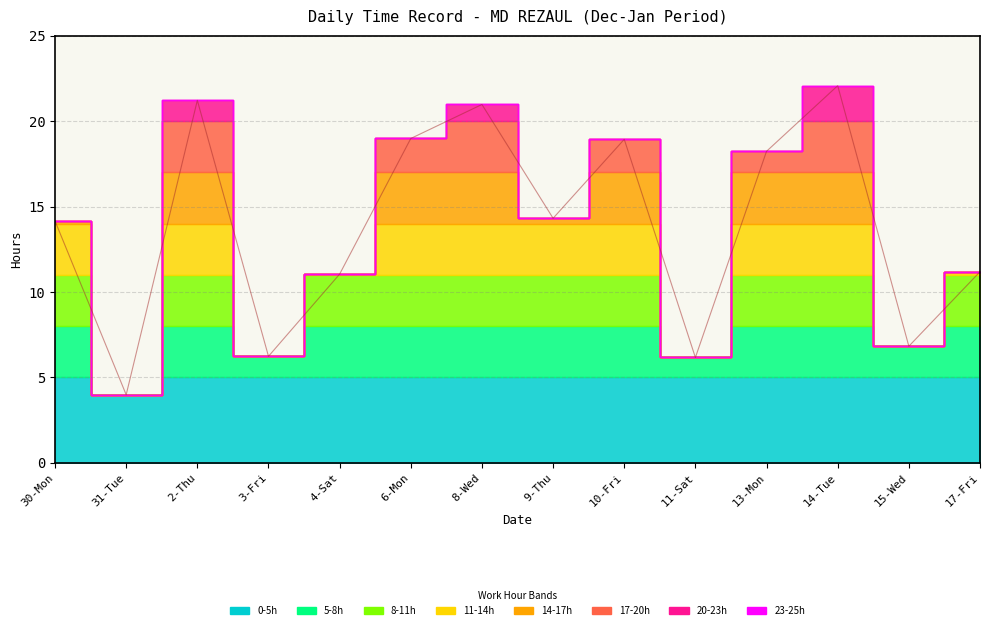

Reading left to right, list all the values displayed in this chart.

14.2	4.0	21.2	6.2	11.1	19.0	21.0	14.3	18.9	6.2	18.2	22.1	6.8	11.2